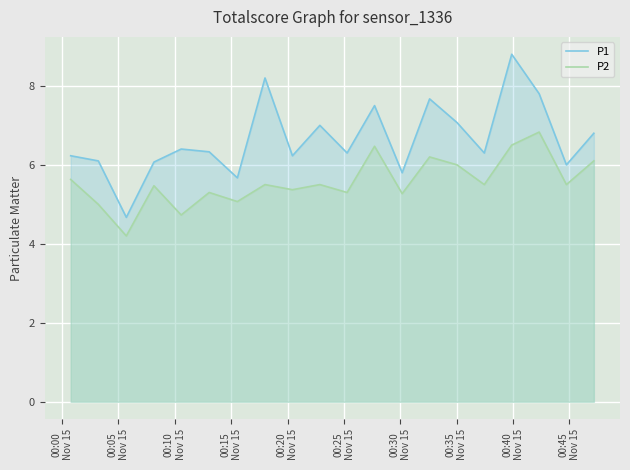

What is the lowest value of the P2 series?

4.2